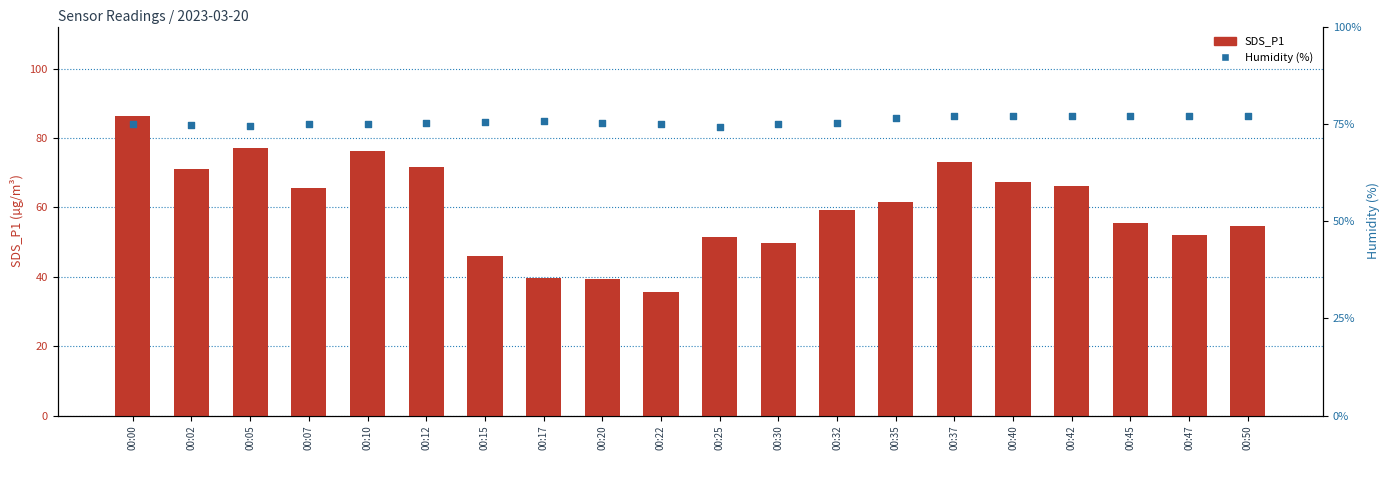

At how many categories does at least one series exceed 45?

20